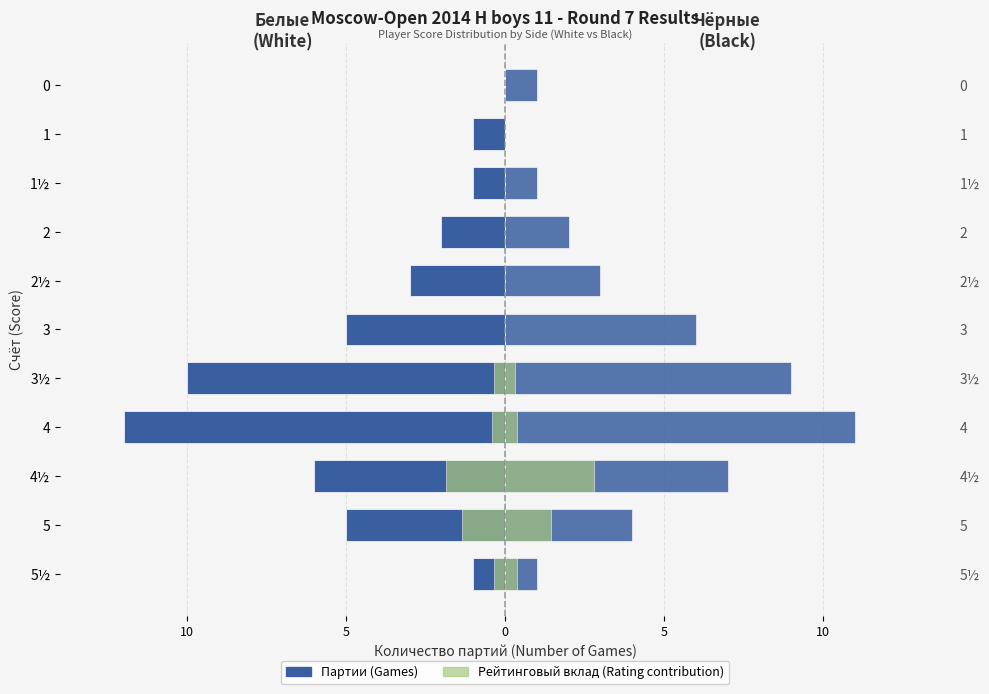

At how many categories does at least one series exceed -5?

11